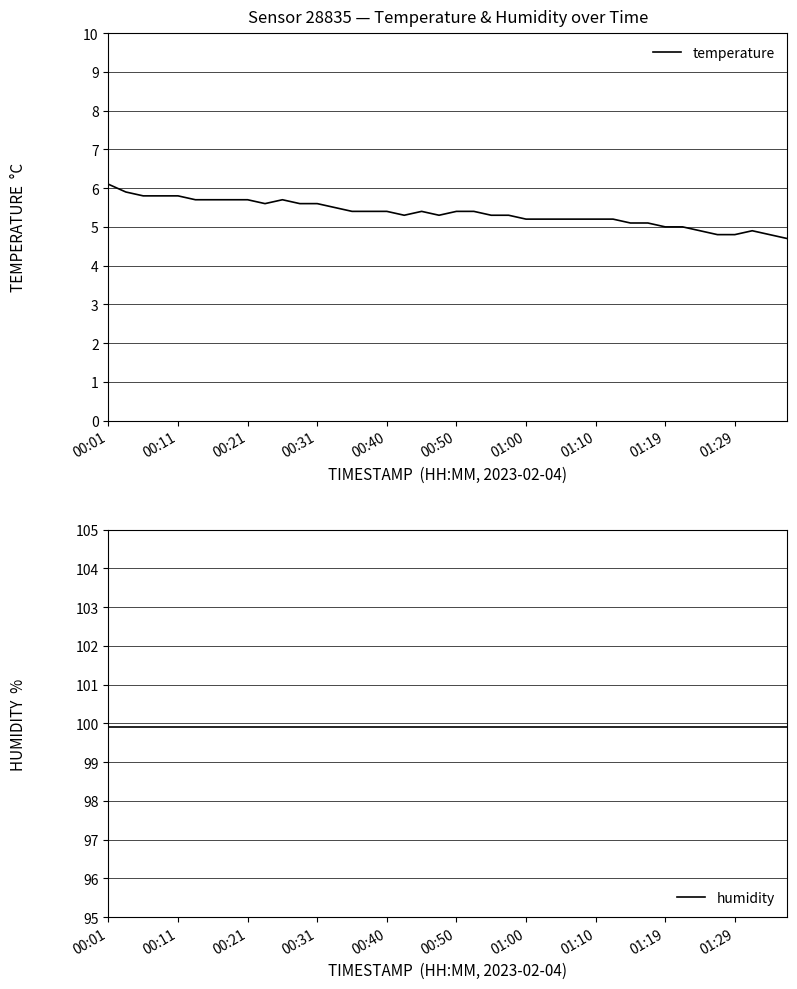

What is the maximum value for temperature?

6.1